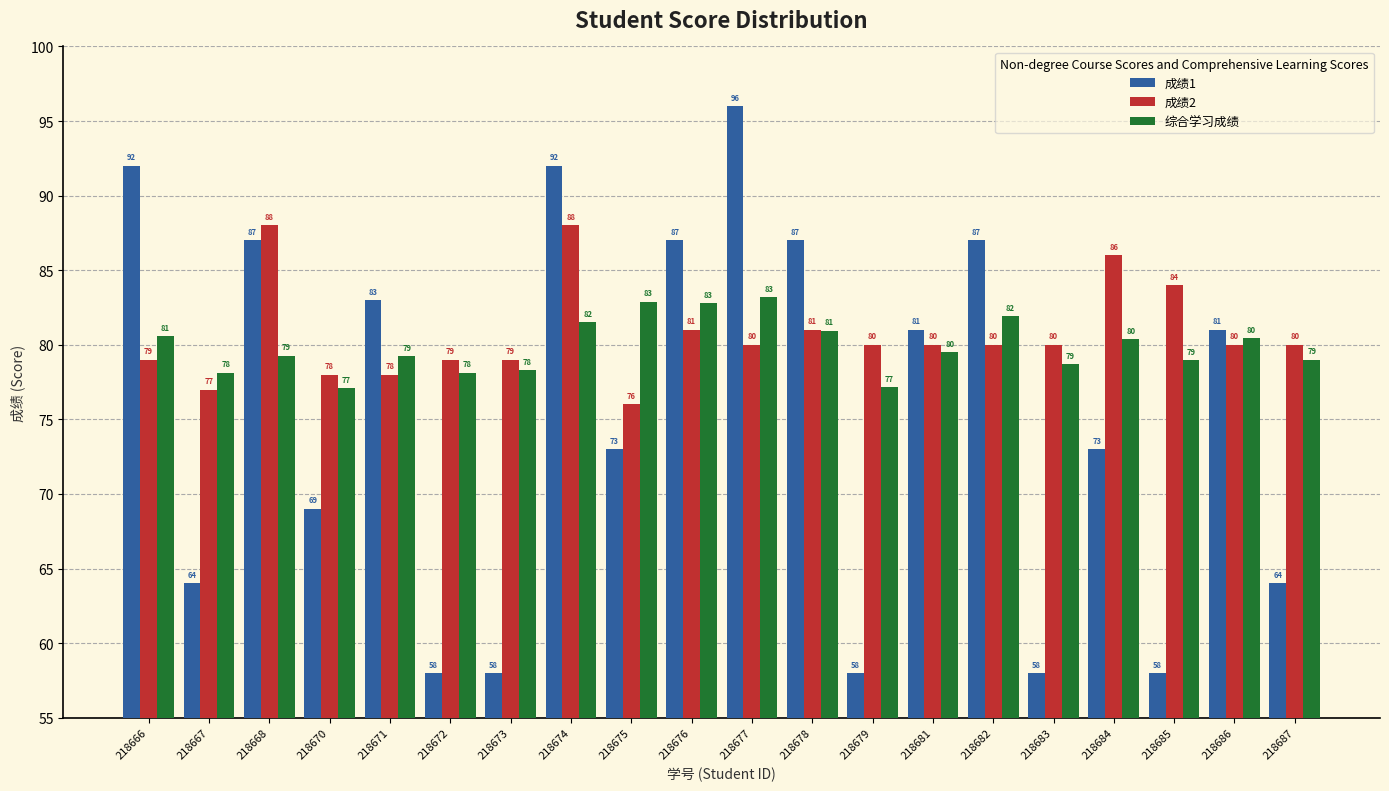

Where does the 成绩1 series first go above 81?

218666